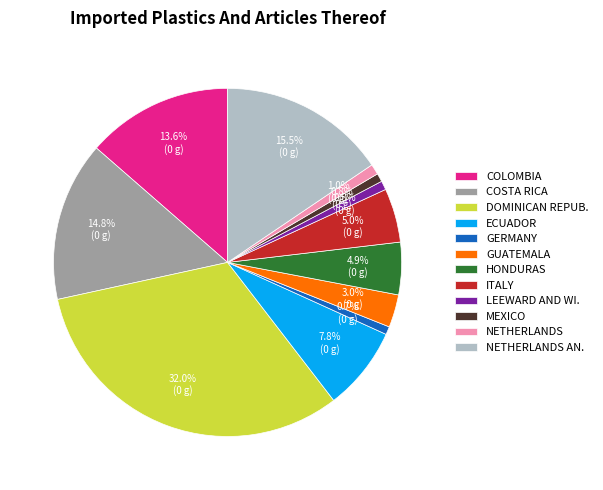

To the nearest percent, what is the difference between the largest and smallest slice percentages?

31%